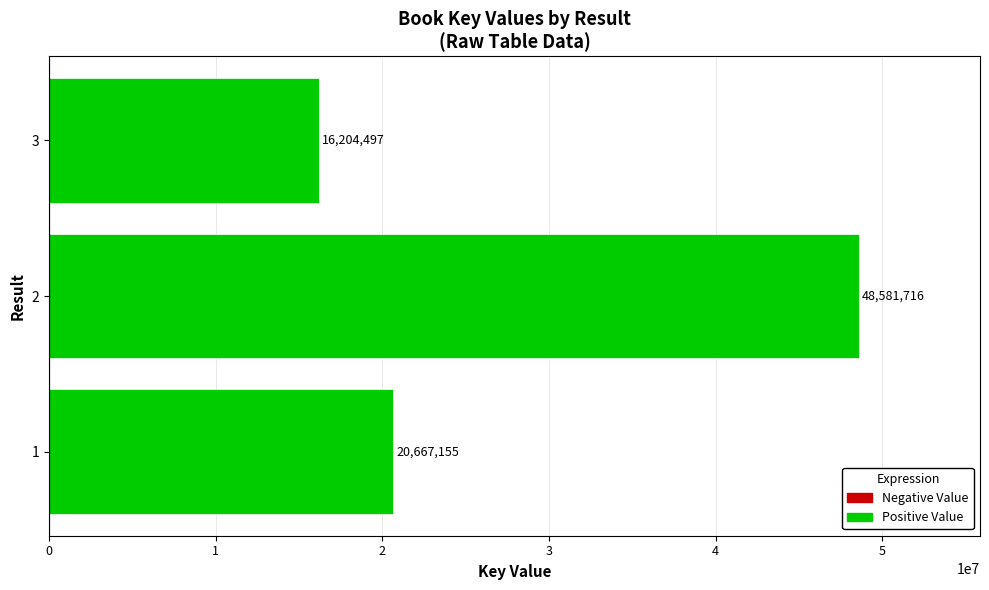

Does the chart contain any negative values?

No